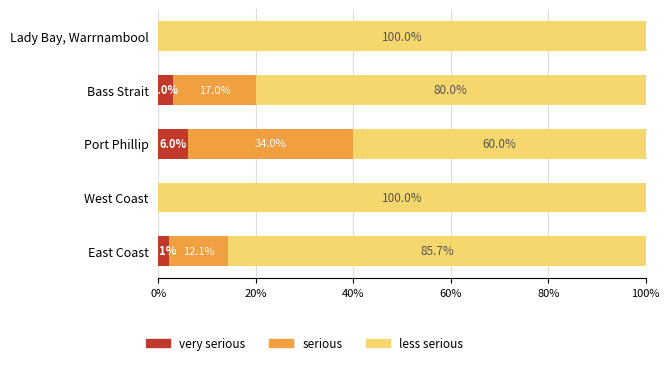

What is the total value across all series at Lady Bay, Warrnambool?

100.0